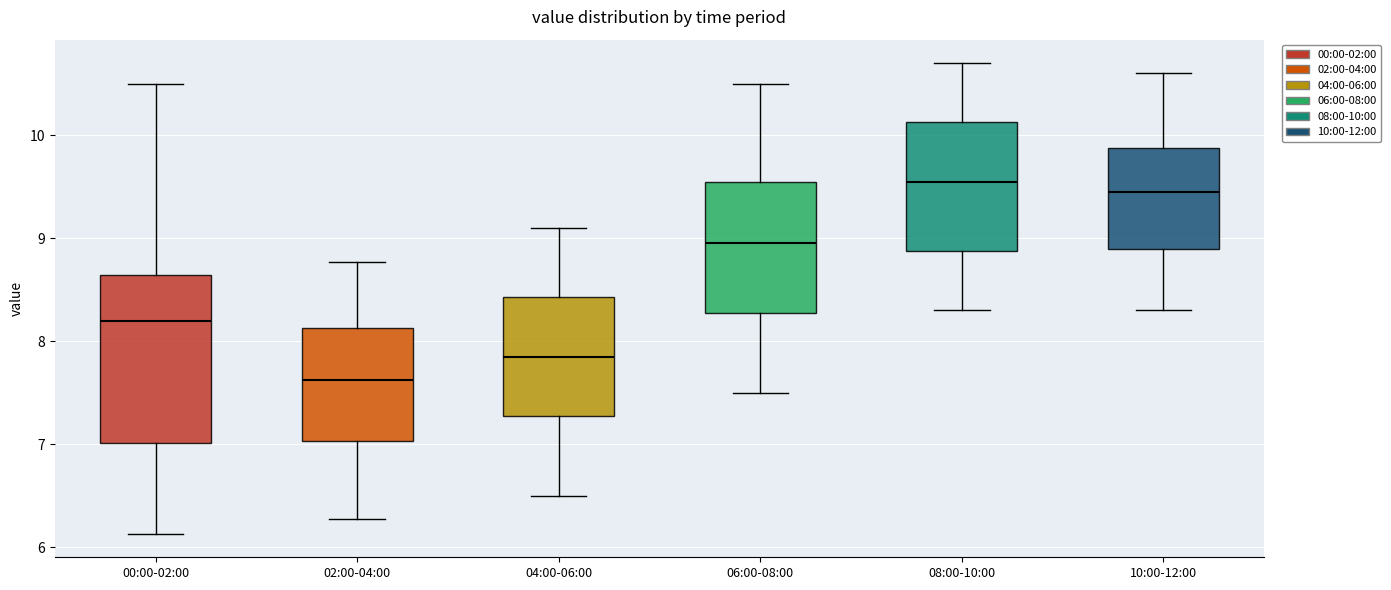

Comparing the boxes themselves (not the whiskers), which one is the tallest?

00:00-02:00